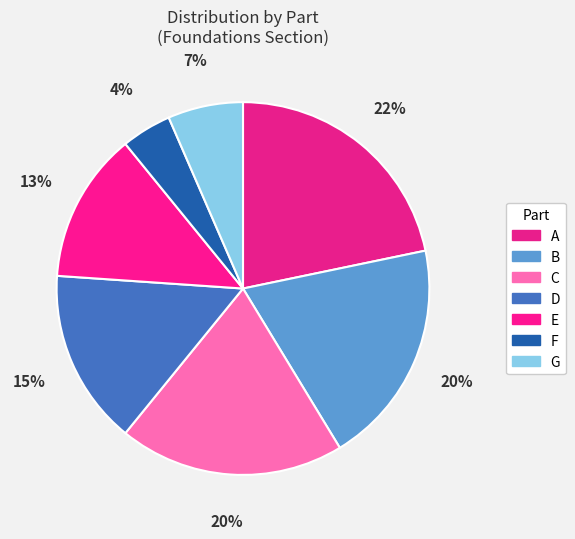

Is it true that E is 3% of the pie?

False